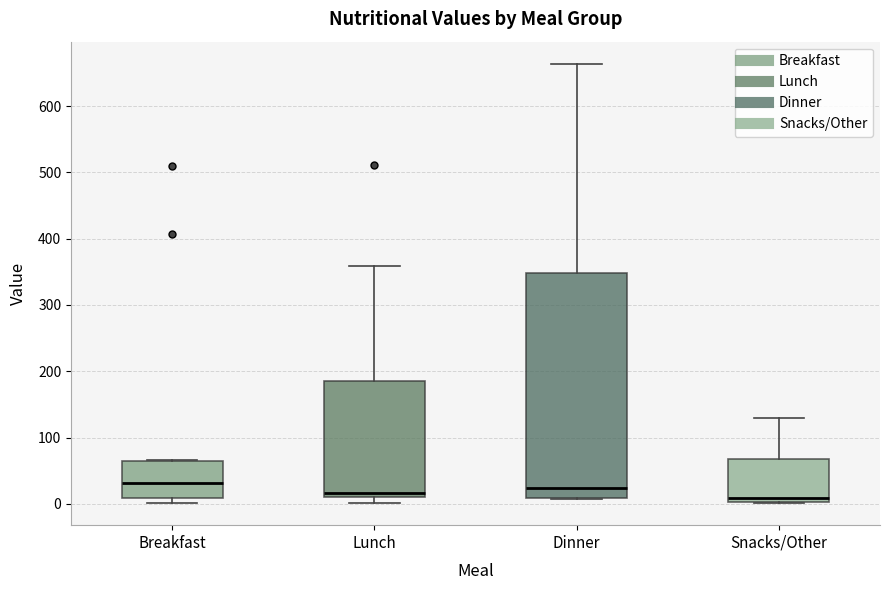

Where does the median line of the box for Breakfast sit on the y-axis? The values are not printed on the chart, so give them approximately, as read against the axis.

30